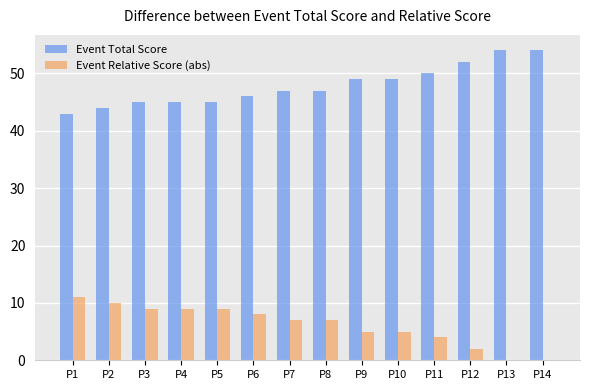

What is the greatest value displayed?

54